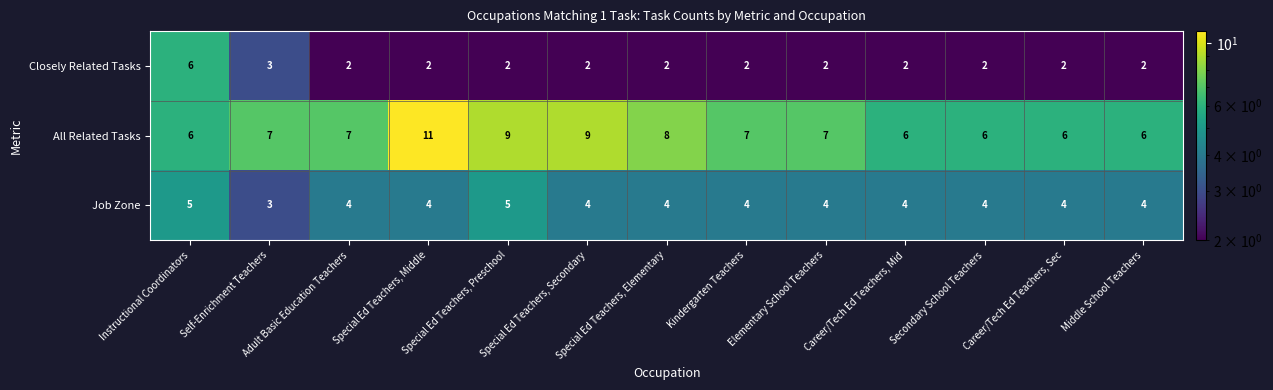

Which series has the largest total across all categories?

All Related Tasks